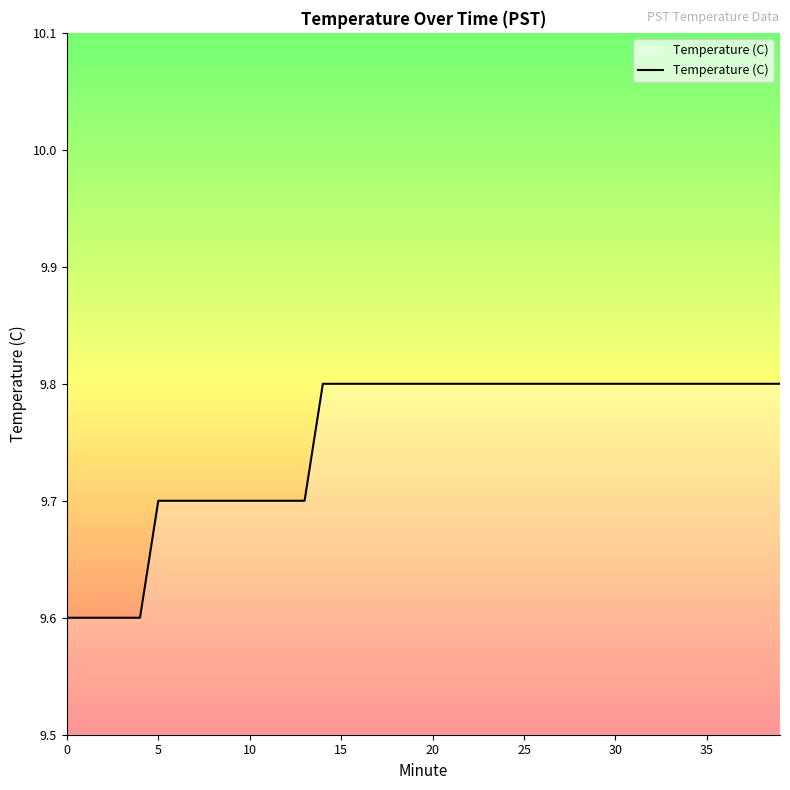

What is the minimum value shown in the chart?

9.6